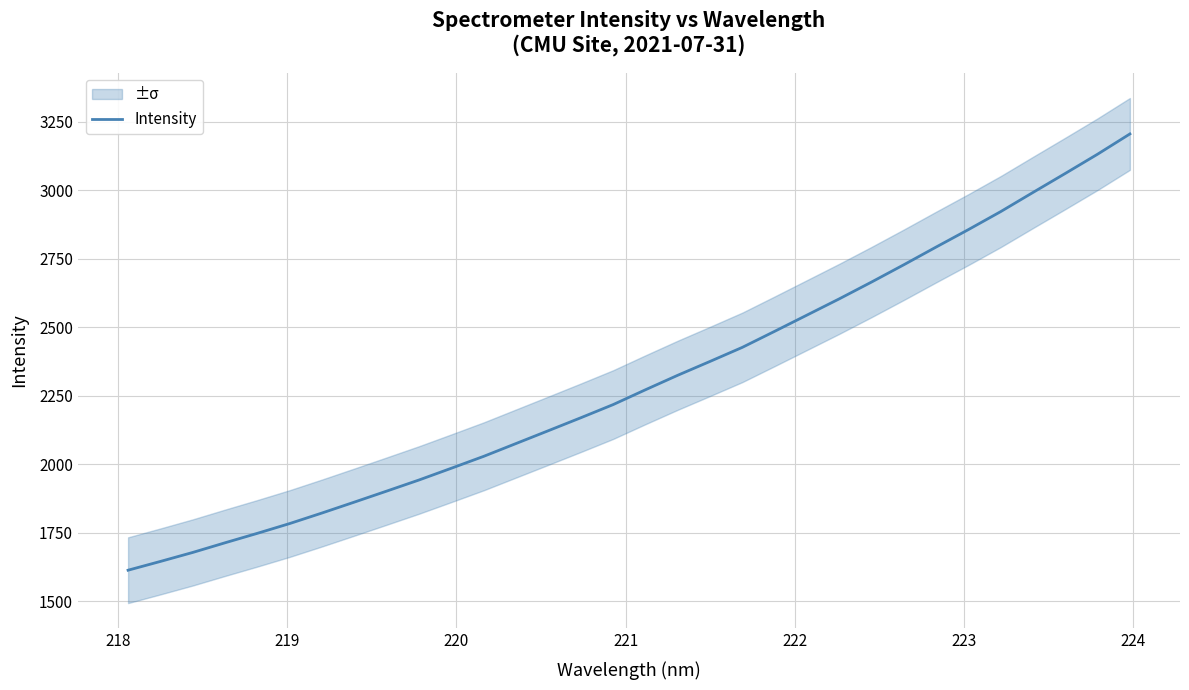

Count the number of values greater than 2271.

16